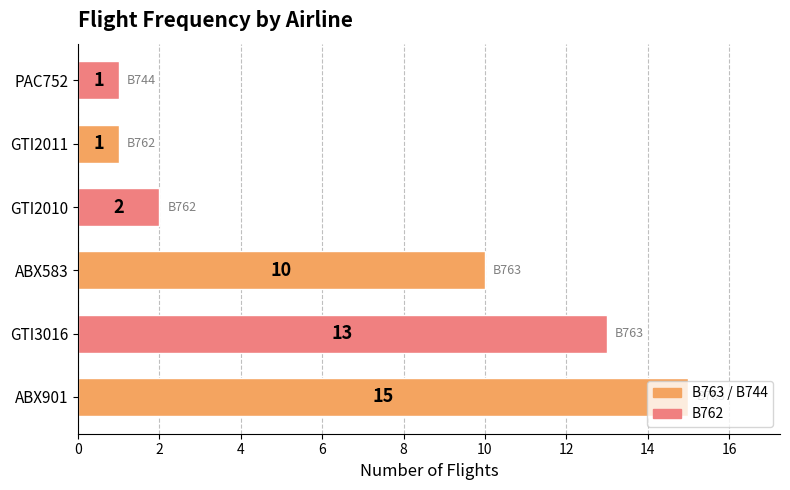

What is the average value?

7